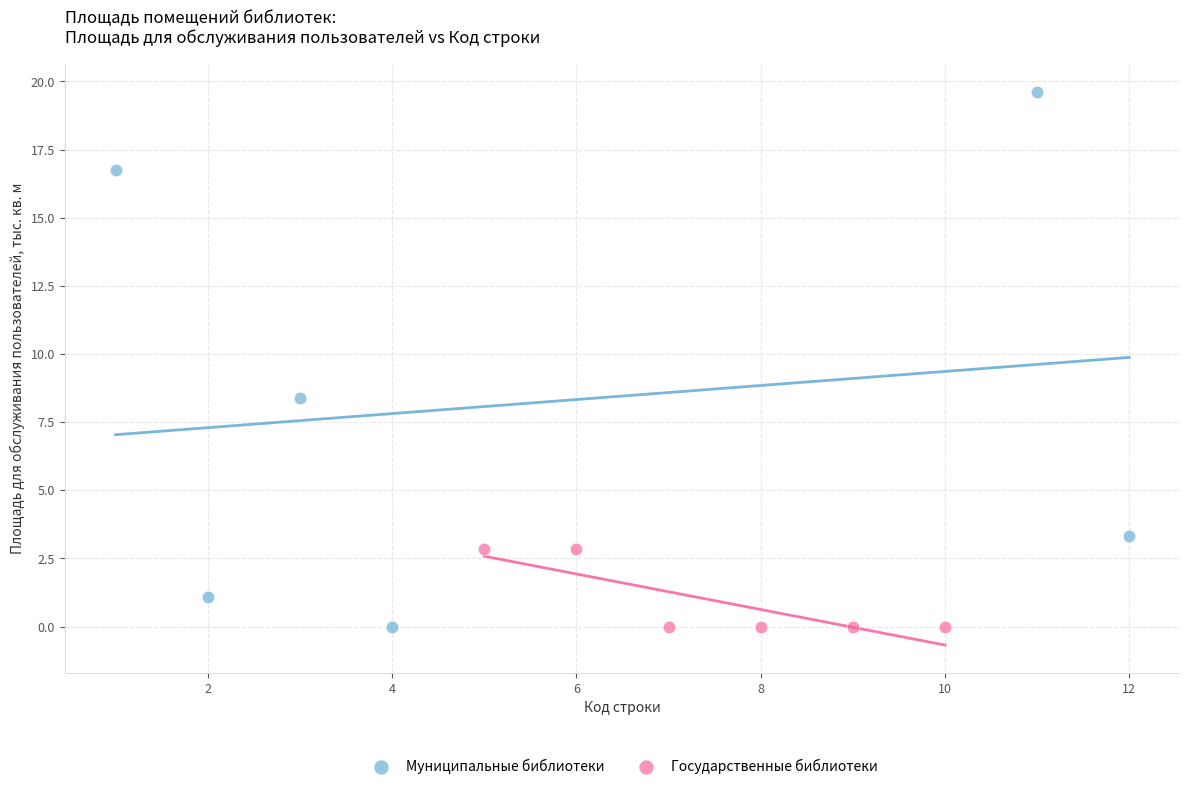

Which series has the largest Y range (max minus min)?

Муниципальные библиотеки